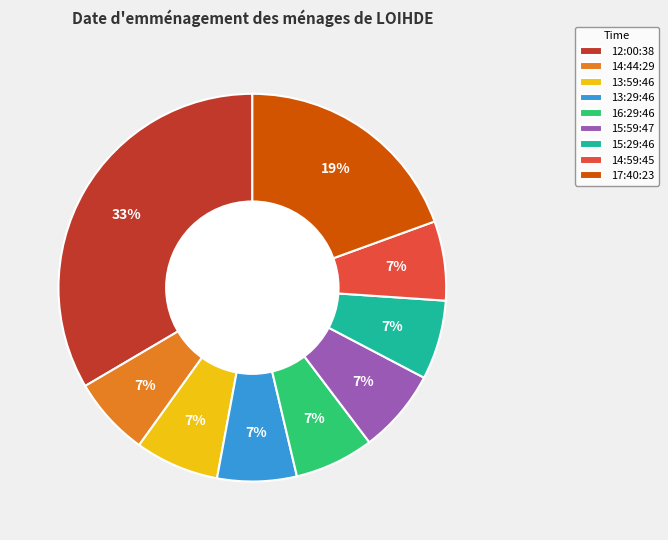

The 12:00:38 slice represents 20% of the pie. True or false?

False